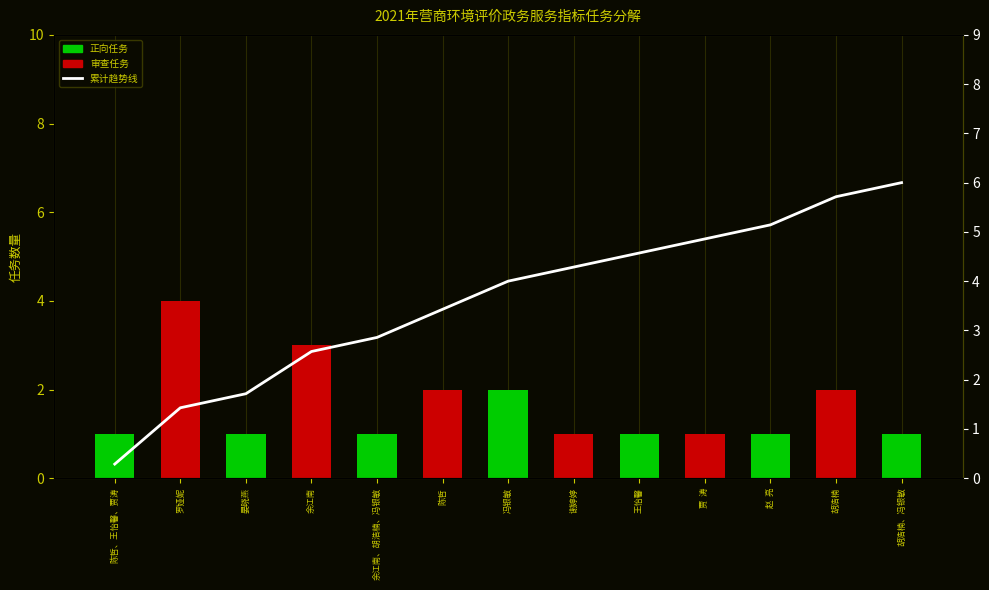

How many groups of bars are there?

13